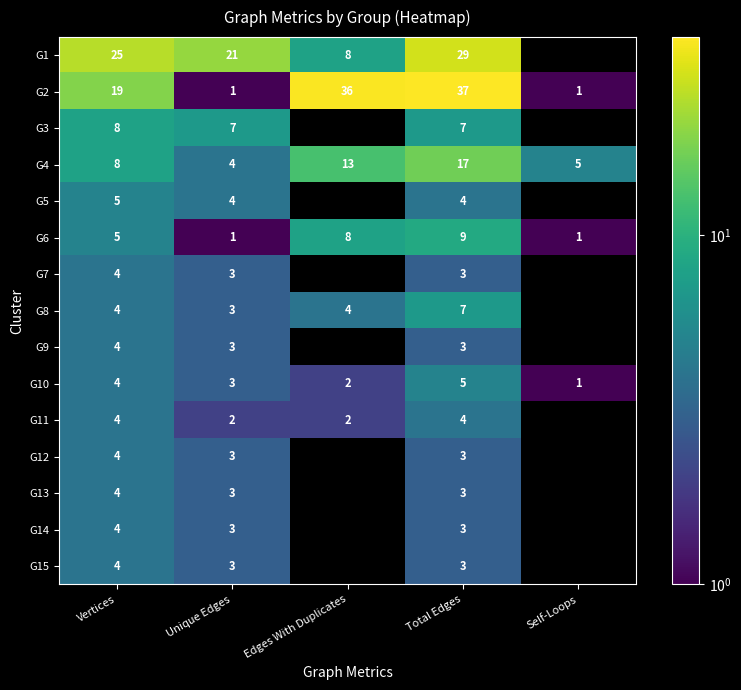

What is the minimum value shown in the chart?

1.0